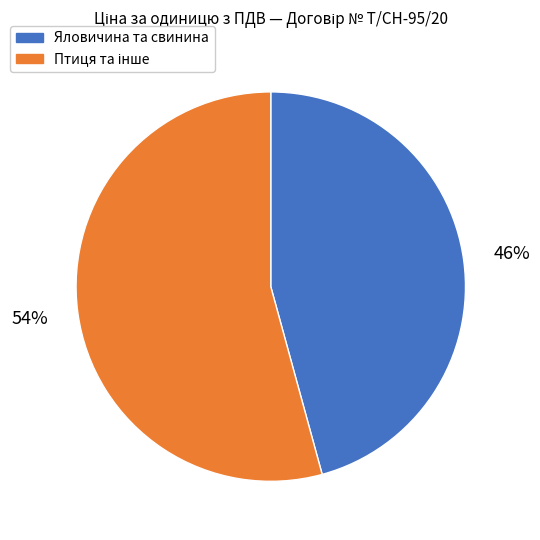

Is there a majority slice in this chart?

Yes